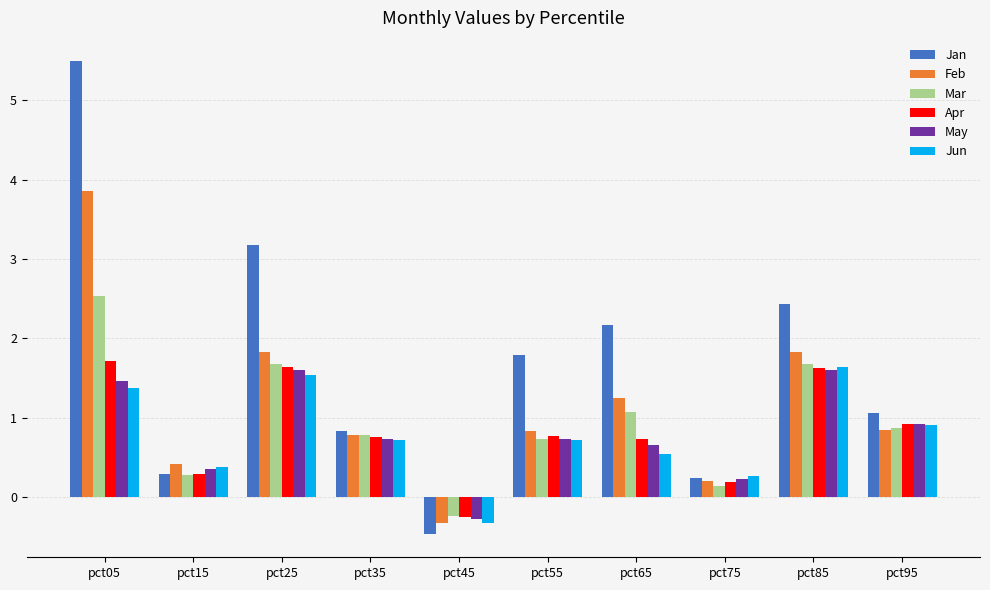

What is the difference between the second highest and second lowest values in the Apr series?

1.4